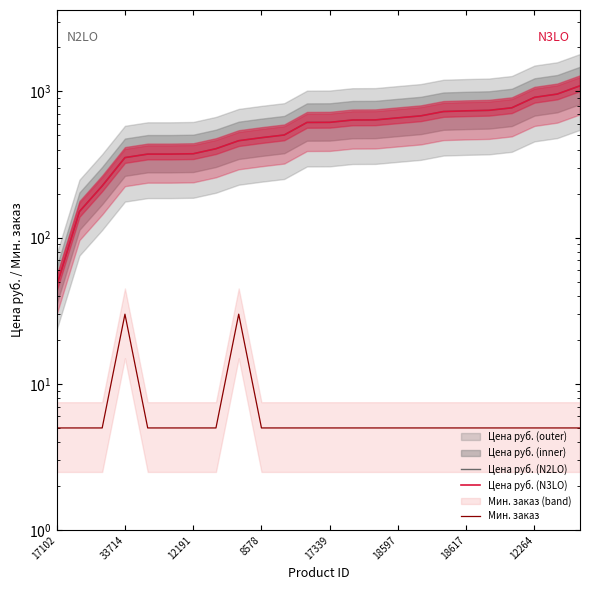

Does the chart display data point markers on the line(s)?

No